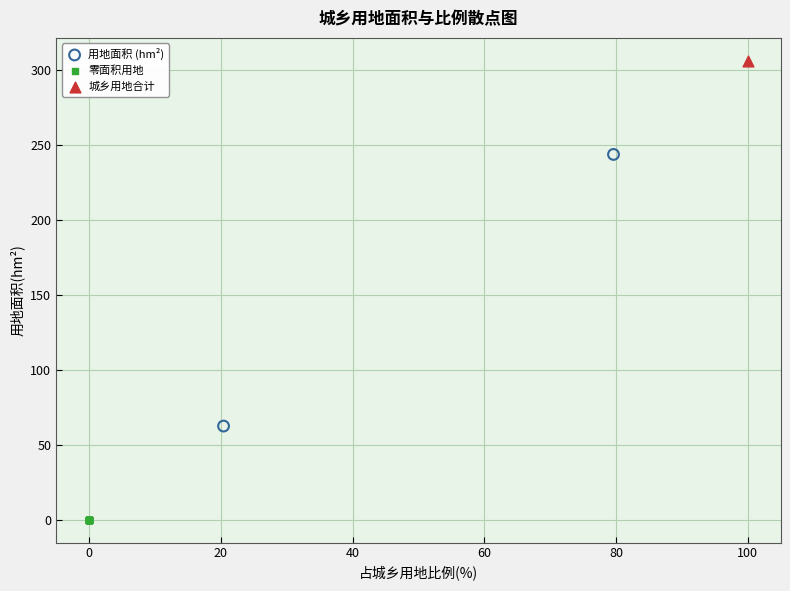

Which series reaches the maximum Y coordinate?

城乡用地合计